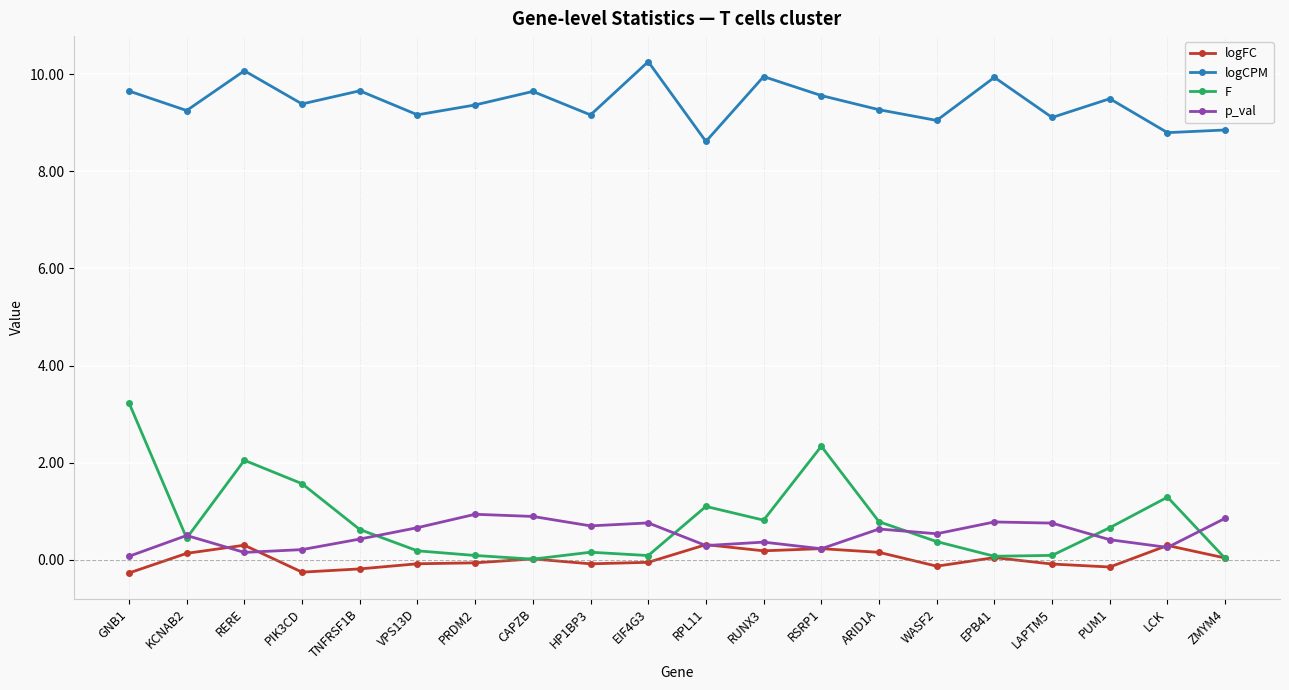

What is the difference between the highest and lowest values at VPS13D?

9.2